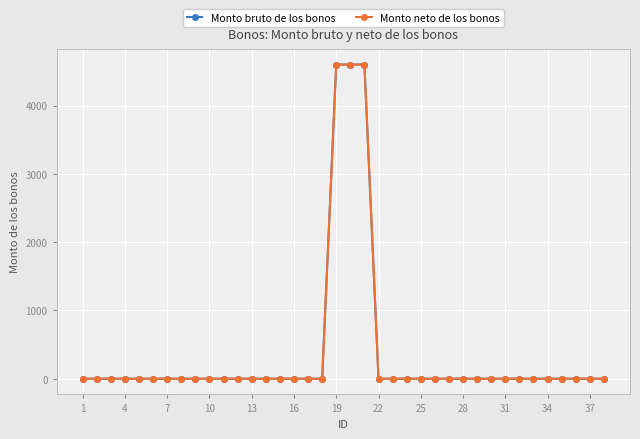

What is the sum of all Monto neto de los bonos values?

13800